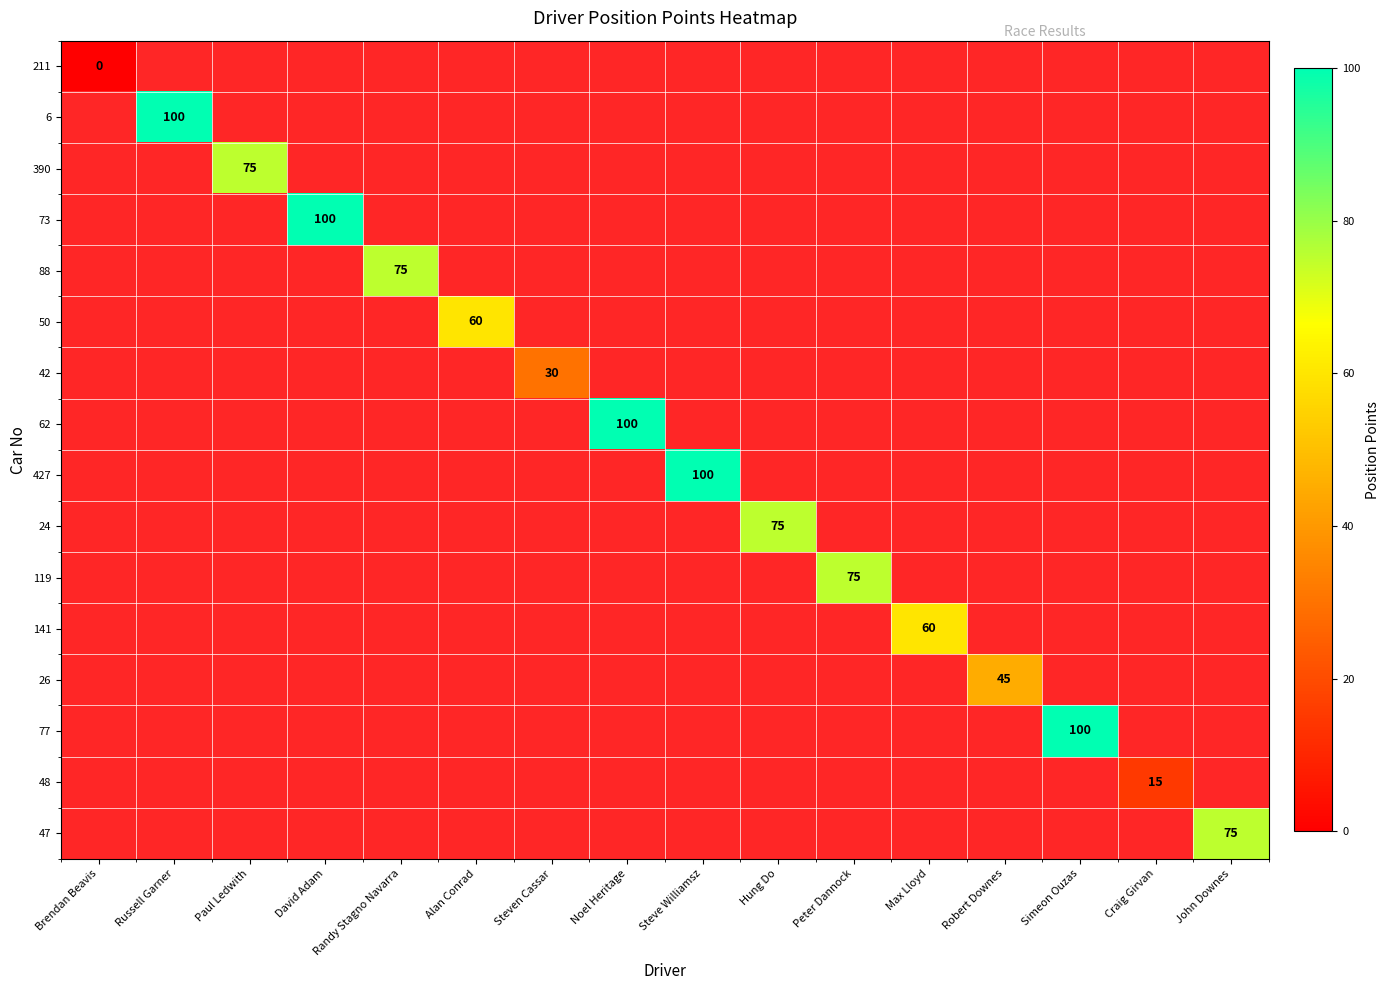

Between Brendan Beavis and Steve Williamsz, which is larger?

Steve Williamsz